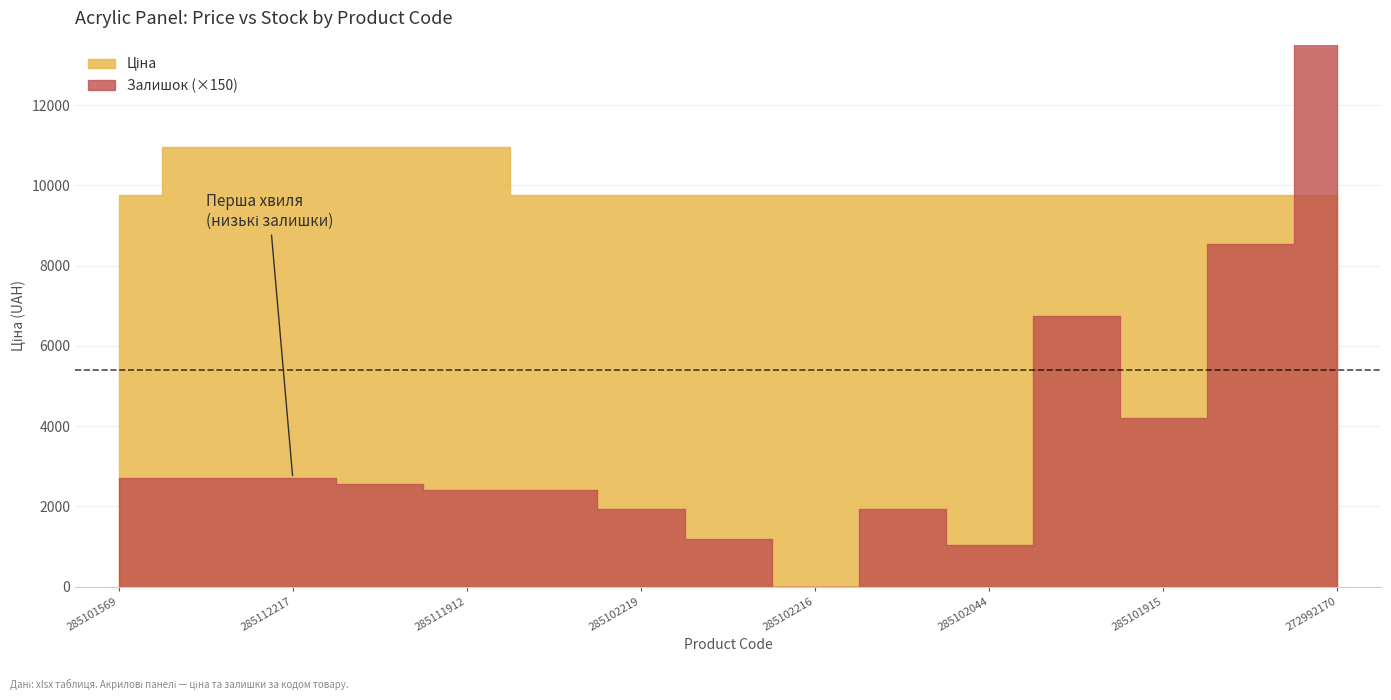

What are all the series names shown in the legend?

Ціна, Залишок